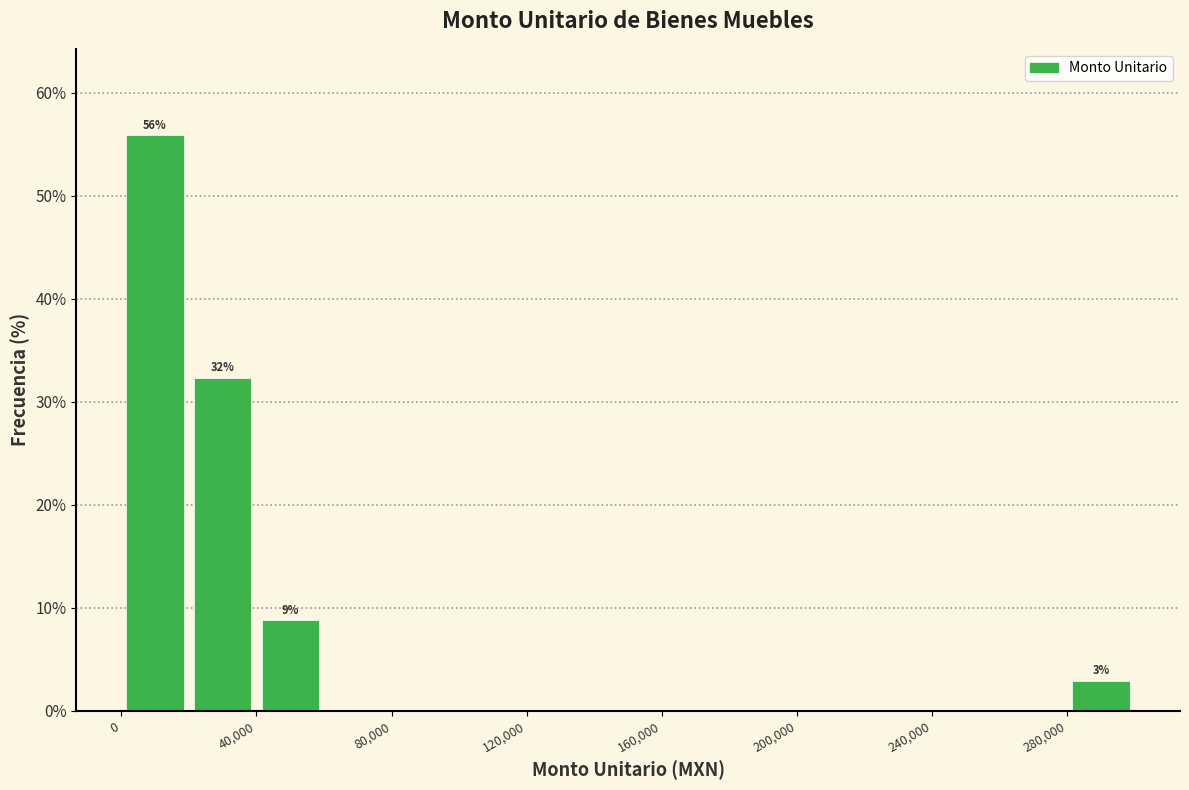

Which range on the x-axis has the tallest bar?

0 to 20000